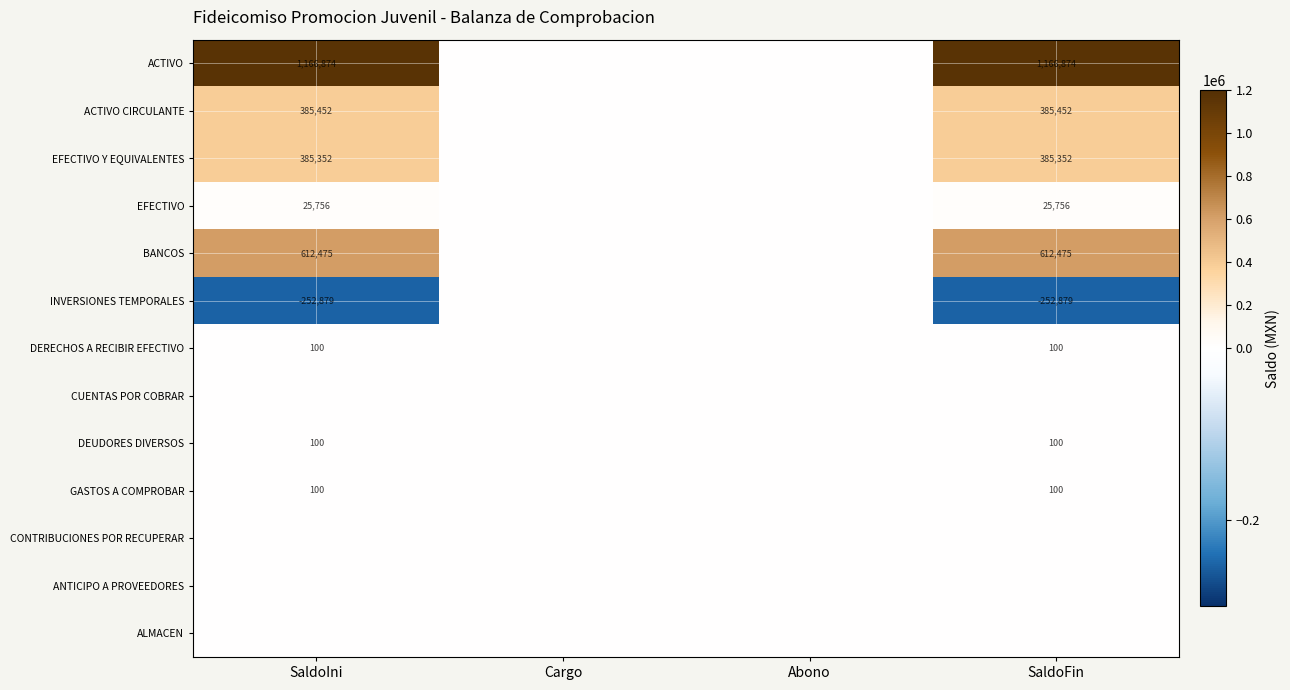

True or false: DERECHOS A RECIBIR EFECTIVO has a value of 48 at SaldoFin.

False